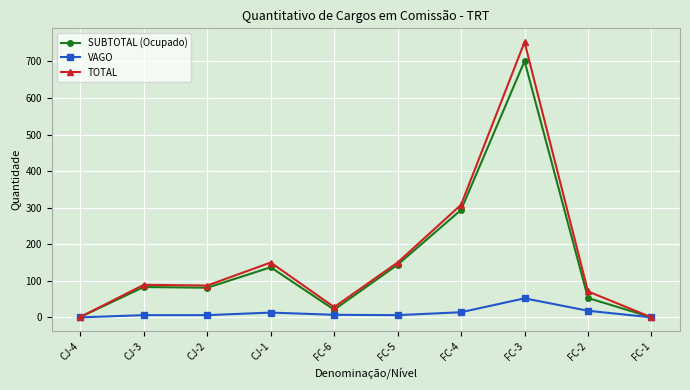

At which category is the sum across all series the highest?

FC-3